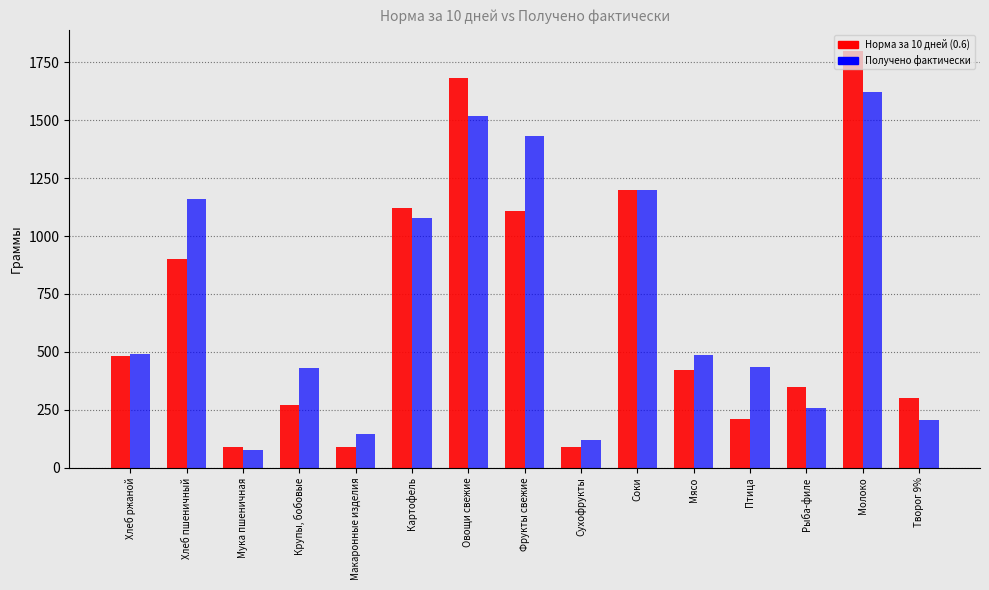

List the series in order of their peak value, lowest first.

Получено фактически, Норма за 10 дней (0.6)